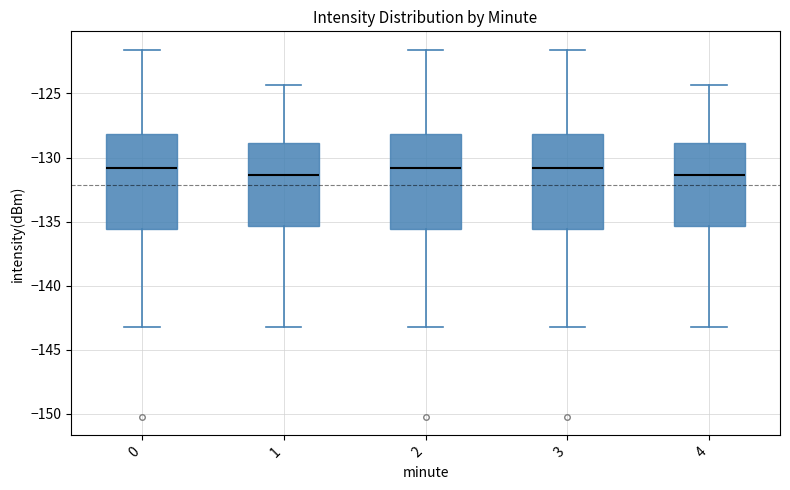

Where does the median line of the box at x = 0 sit on the y-axis? The values are not printed on the chart, so give them approximately, as read against the axis.

-131.0